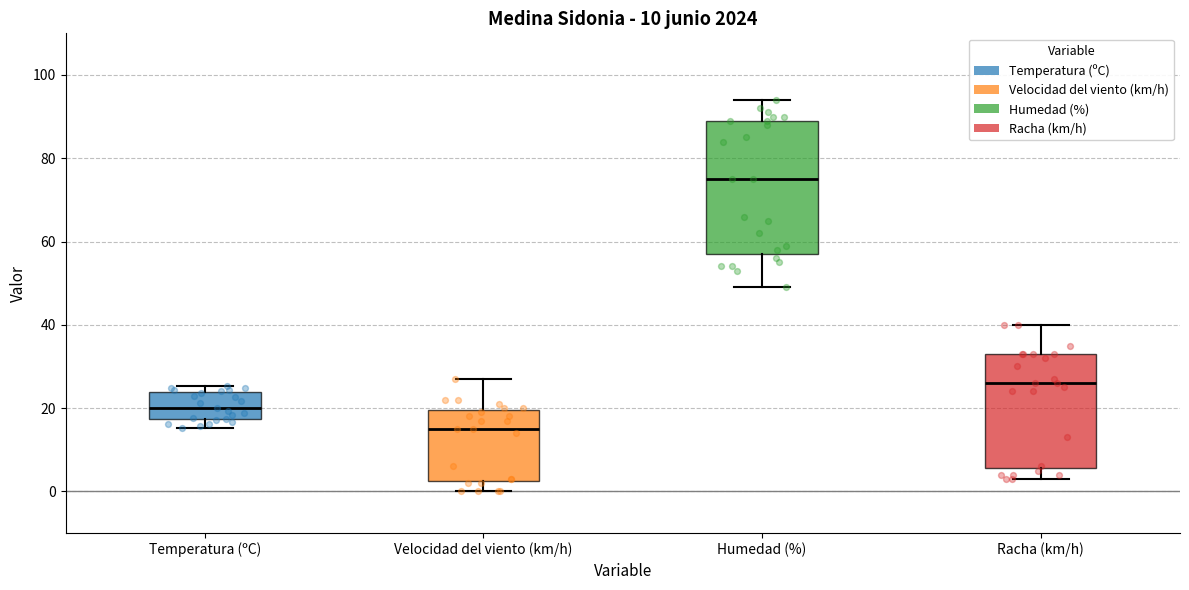

Where is the upper edge of the box for Temperatura (ºC) on the y-axis? The values are not printed on the chart, so give them approximately, as read against the axis.

24